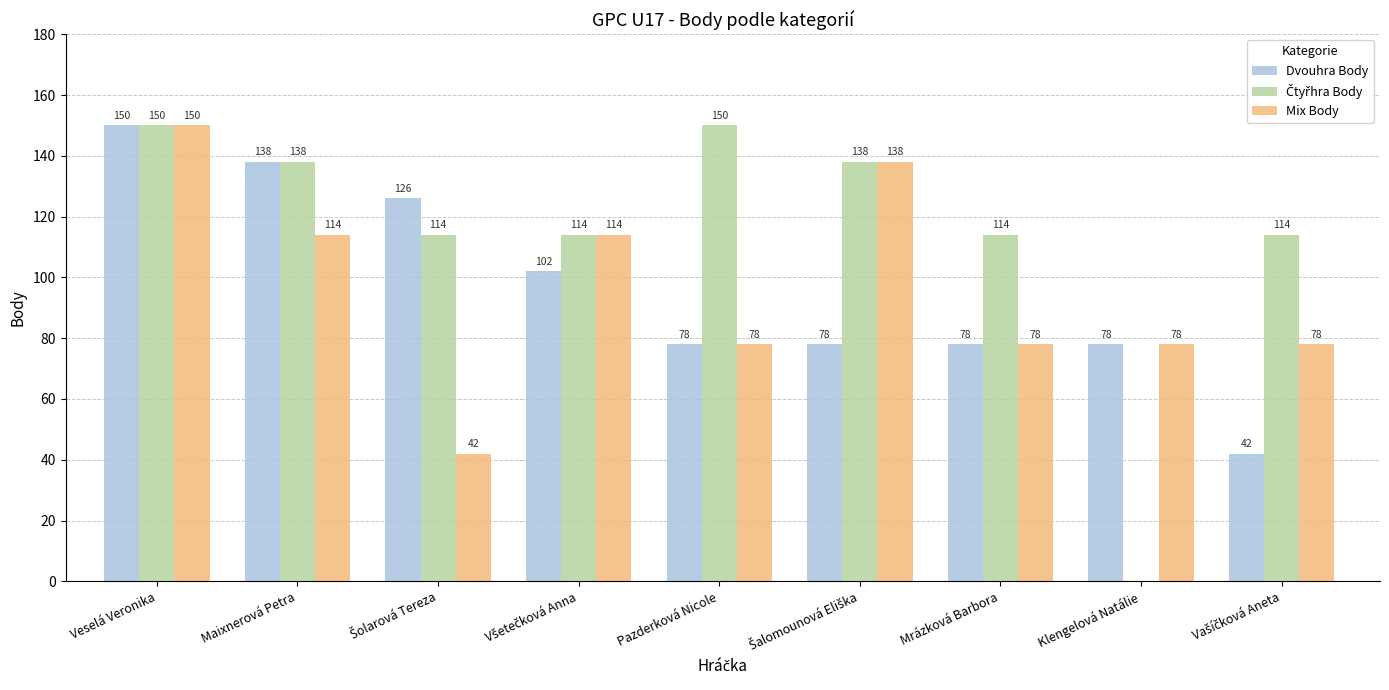

The Dvouhra Body series shows 78 at Pazderková Nicole. True or false?

True